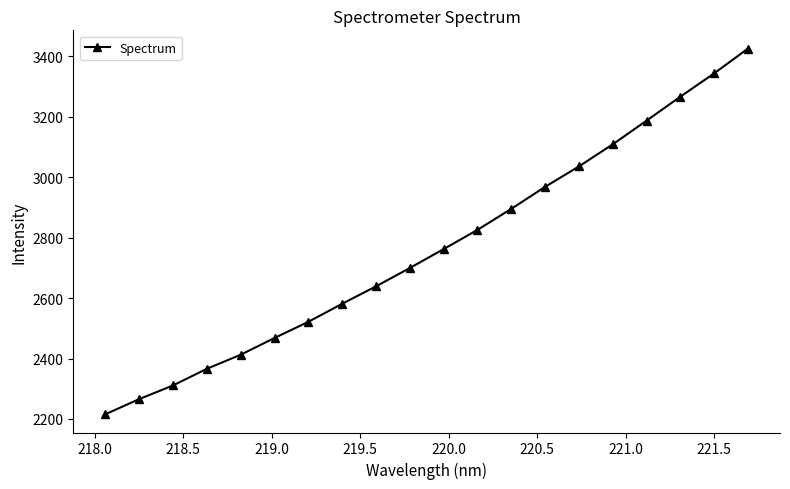

What is the value of the 2nd point from the left?

2265.8